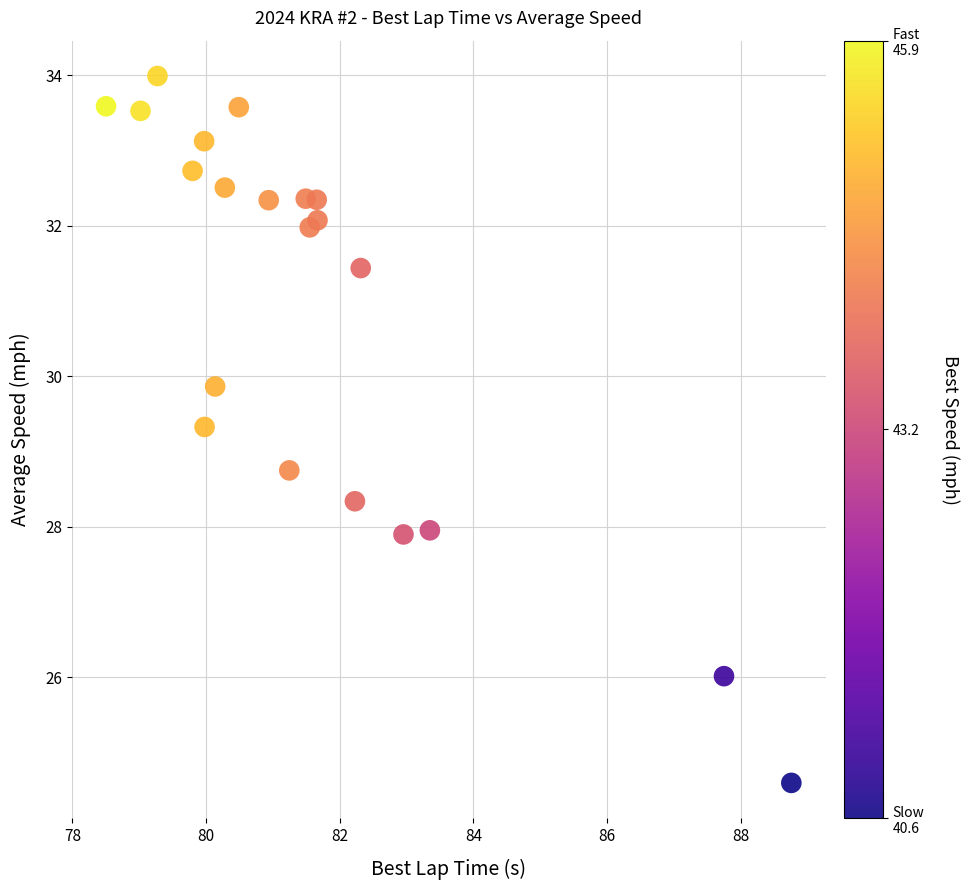

What is the range of X values (max minus min)?

10.3